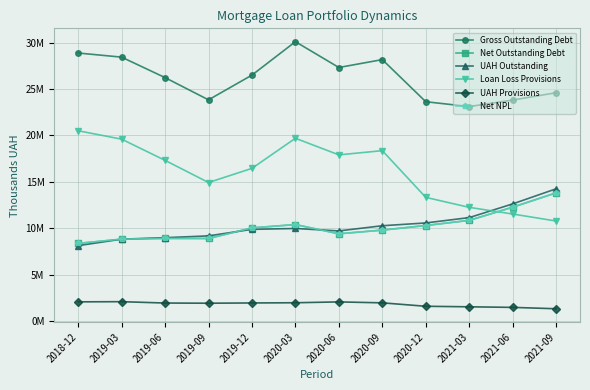

What is the label of the 12th point from the left?

2021-09